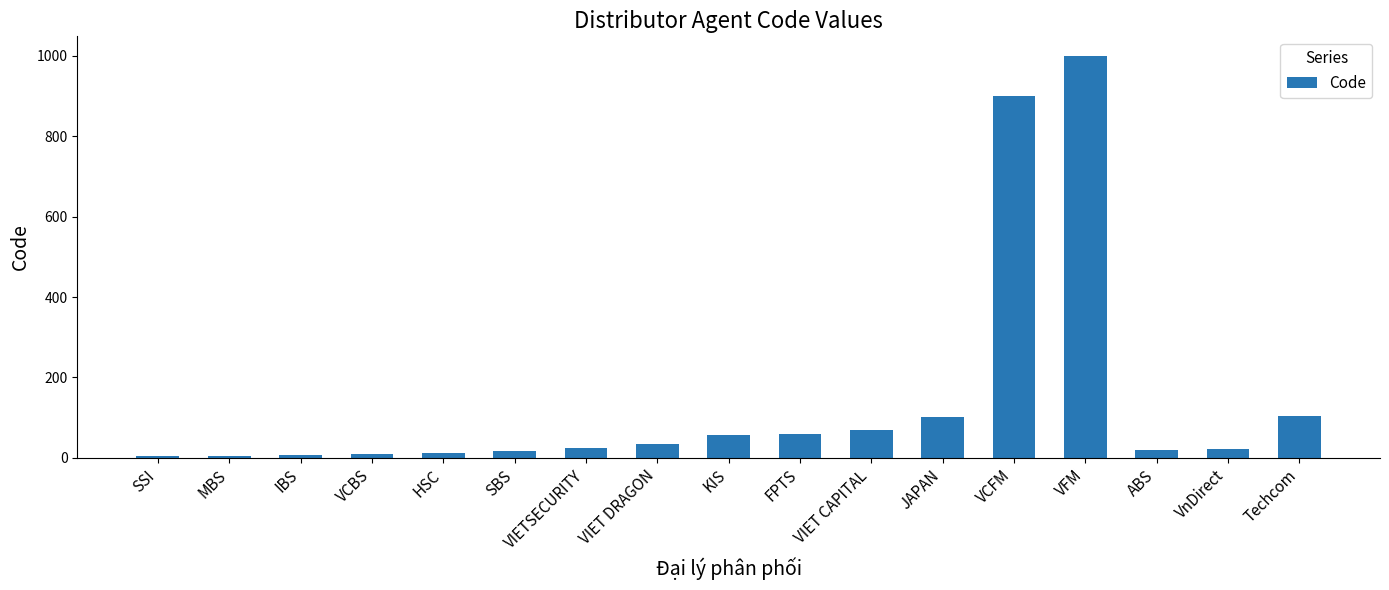

The value at HSC is 11. True or false?

True